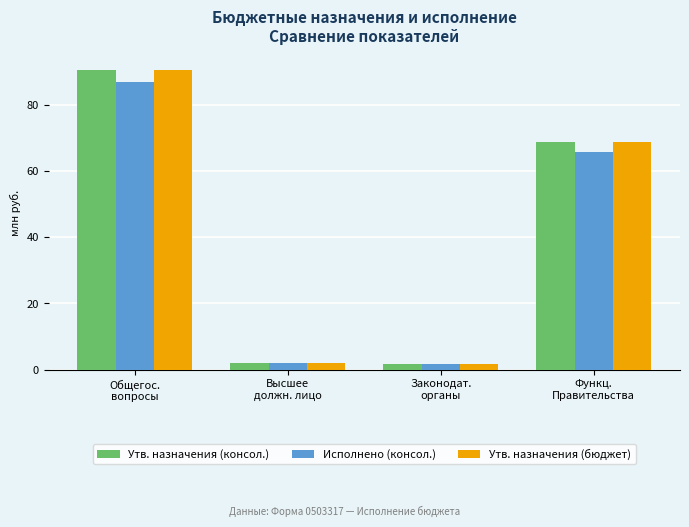

What is the value of the Утв. назначения (консол.) bar at the 1st from the left?

90.5